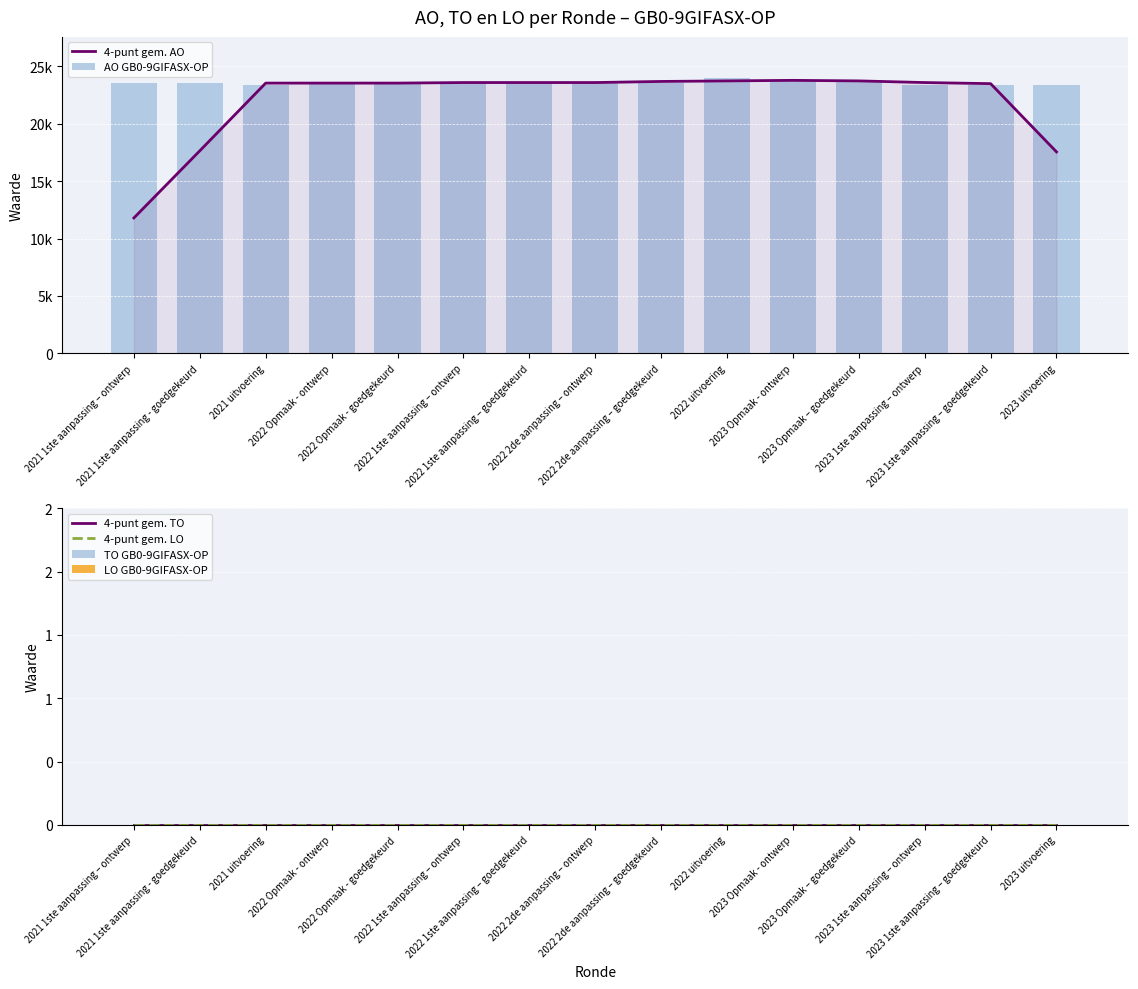

What are all the series names shown in the legend?

4-punt gem. AO, AO GB0-9GIFASX-OP, 4-punt gem. TO, 4-punt gem. LO, TO GB0-9GIFASX-OP, LO GB0-9GIFASX-OP